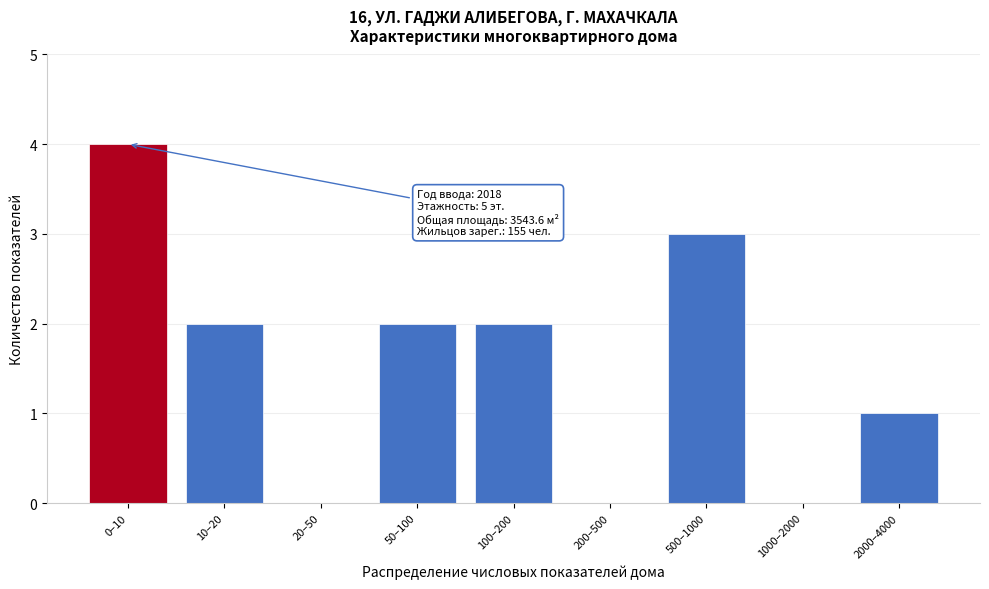

Reading left to right, transcribe all the data shown in this chart.

0–10=4	10–20=2	20–50=0	50–100=2	100–200=2	200–500=0	500–1000=3	1000–2000=0	2000–4000=1